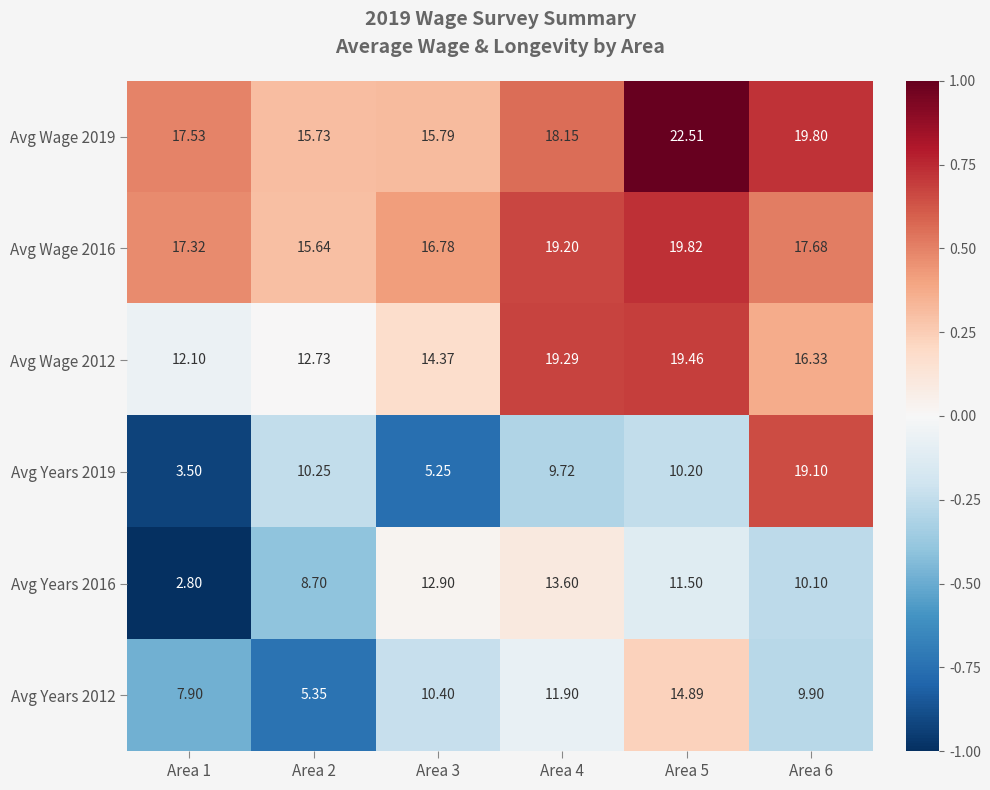

Which series has the largest range (max minus min)?

Avg Years 2019